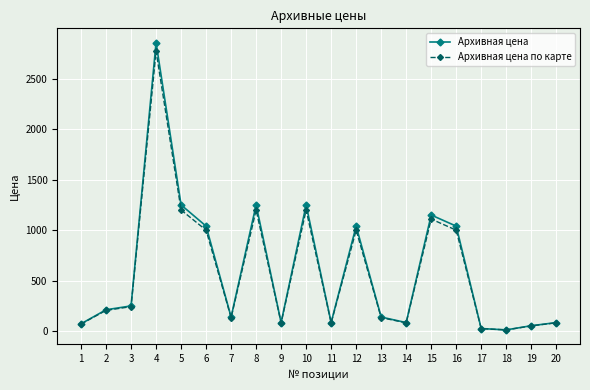

How many data points in Архивная цена по карте are less than 206?

10